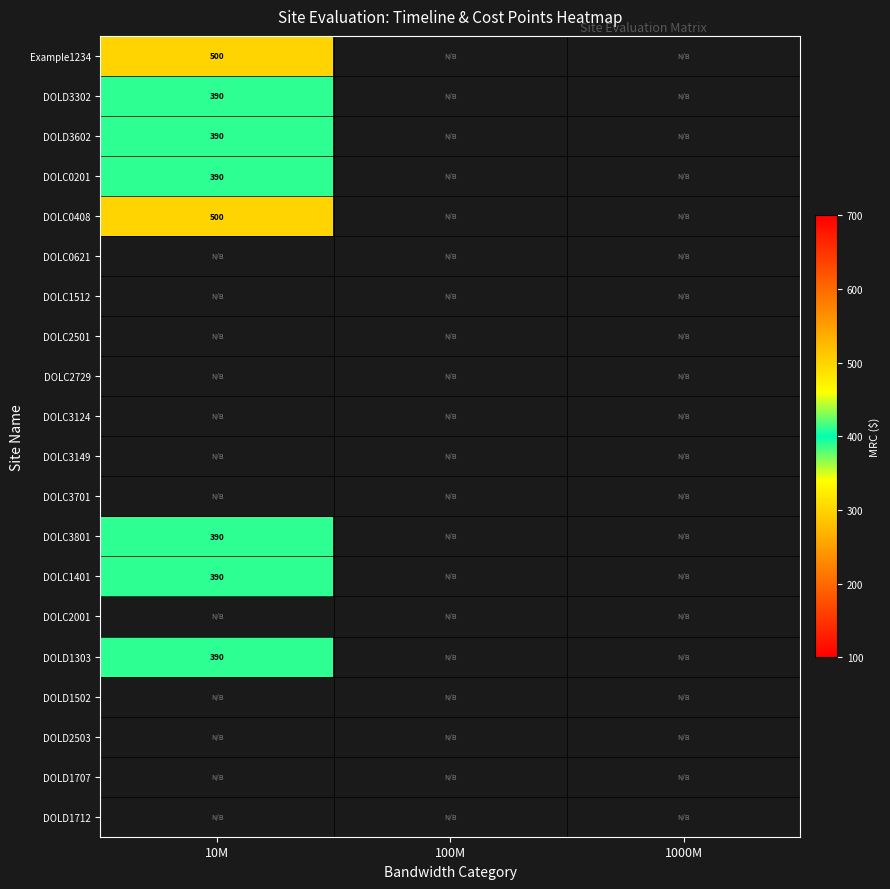

The DOLC1401 series shows 390 at 10M. True or false?

True